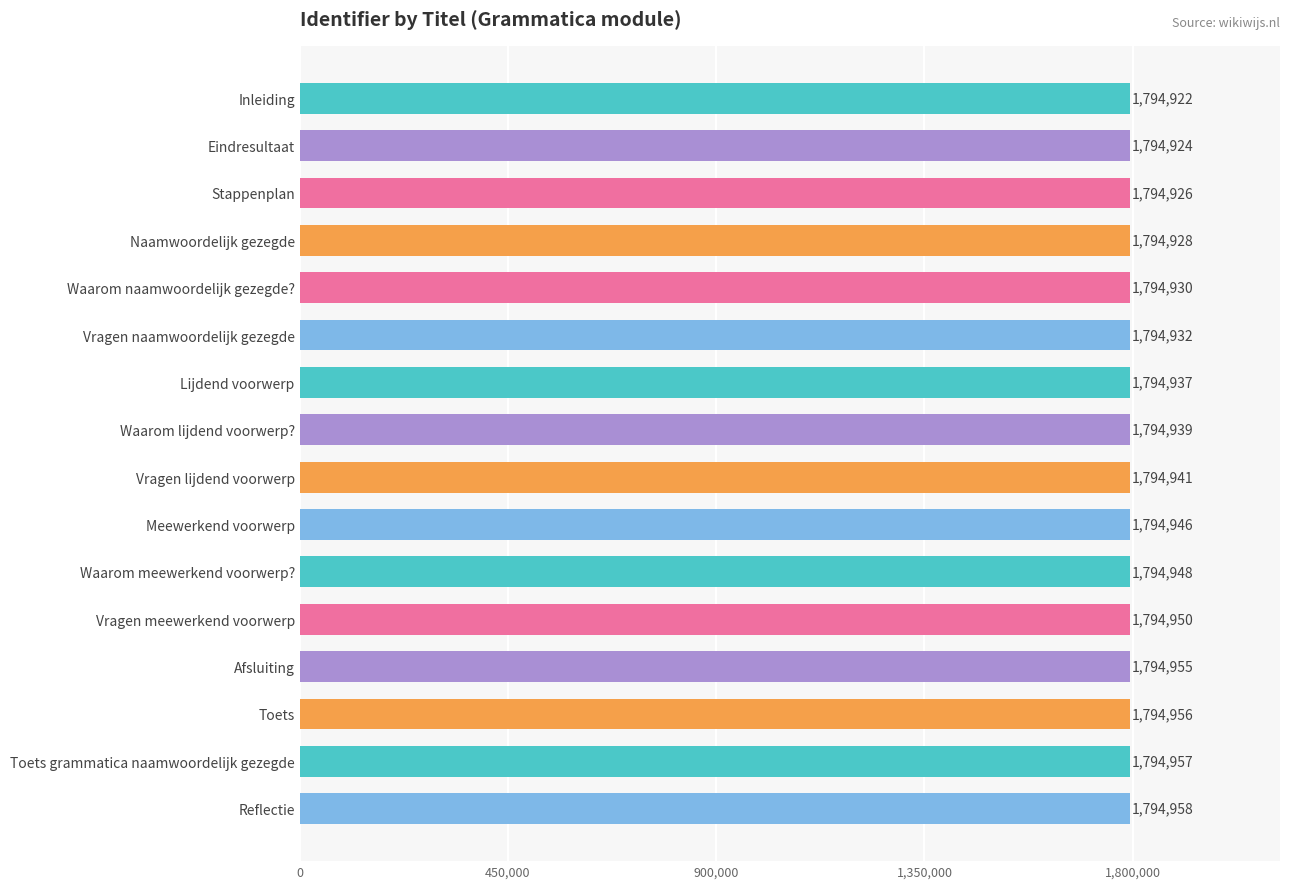

Reading top to bottom, list all the values displayed in this chart.

Inleiding=1794922	Eindresultaat=1794924	Stappenplan=1794926	Naamwoordelijk gezegde=1794928	Waarom naamwoordelijk gezegde?=1794930	Vragen naamwoordelijk gezegde=1794932	Lijdend voorwerp=1794937	Waarom lijdend voorwerp?=1794939	Vragen lijdend voorwerp=1794941	Meewerkend voorwerp=1794946	Waarom meewerkend voorwerp?=1794948	Vragen meewerkend voorwerp=1794950	Afsluiting=1794955	Toets=1794956	Toets grammatica naamwoordelijk gezegde=1794957	Reflectie=1794958